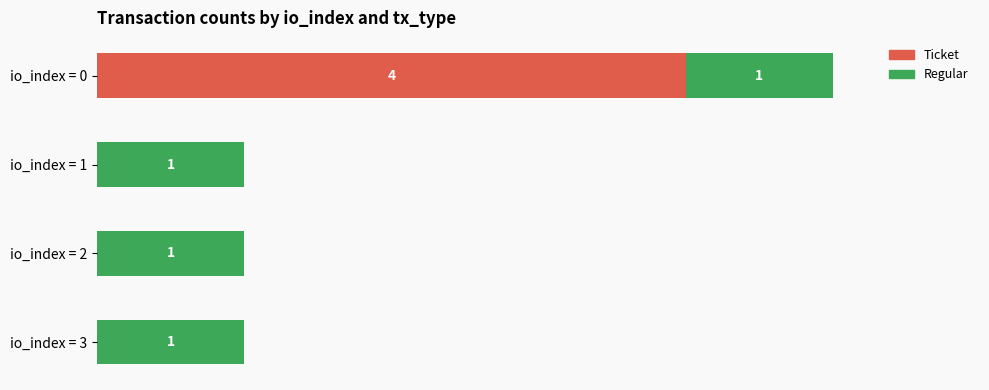

At which category is the sum across all series the highest?

io_index = 0